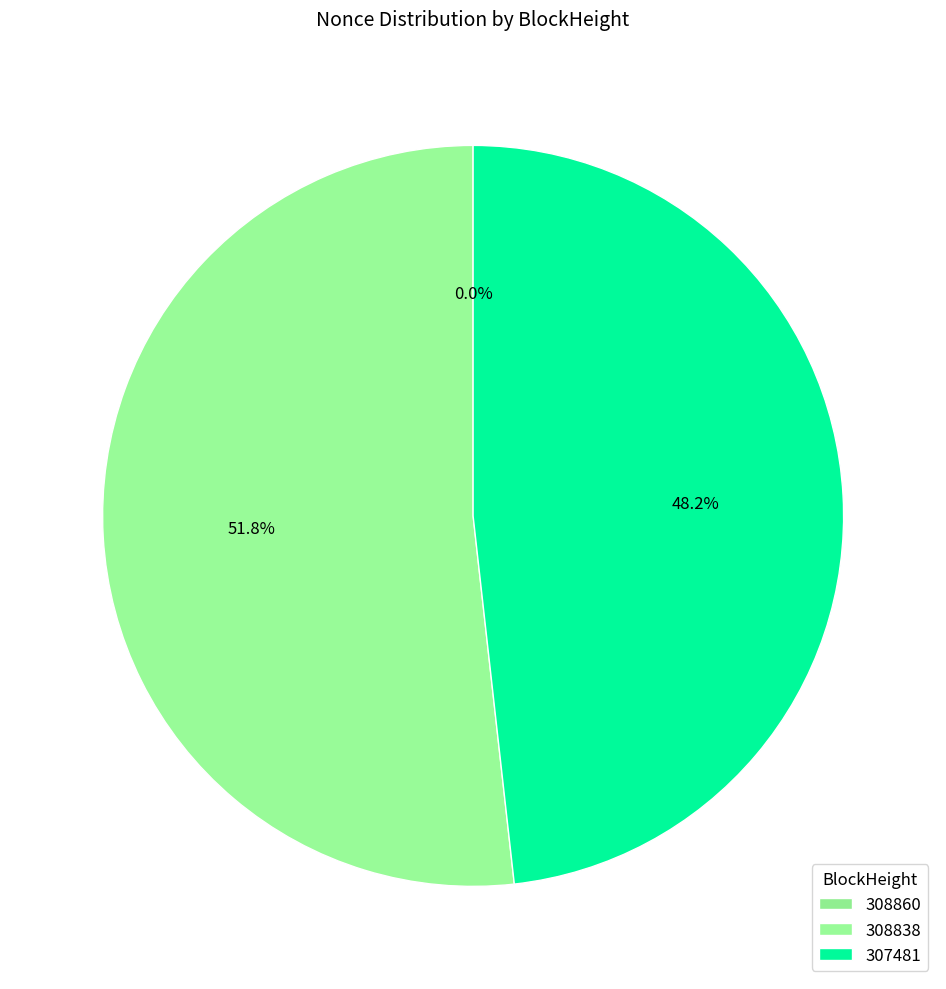

What is the largest slice in the pie chart?

308838